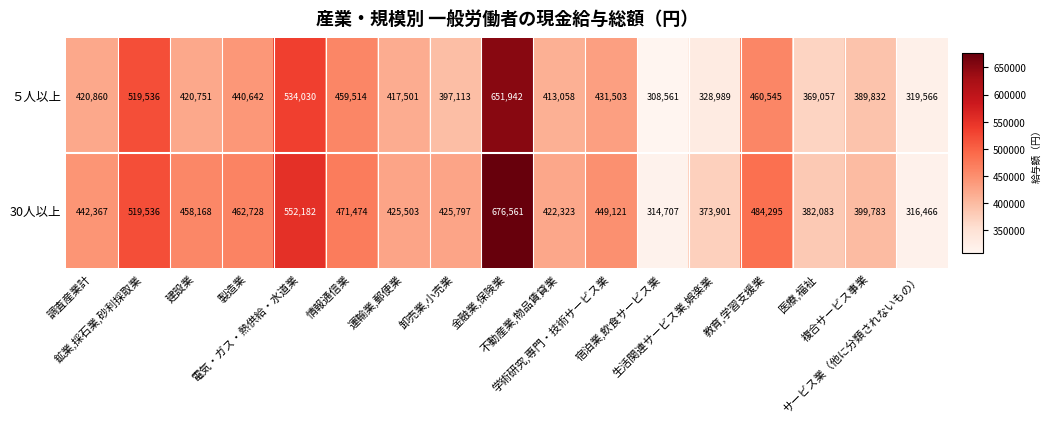

At how many categories does at least one series exceed 619279?

1